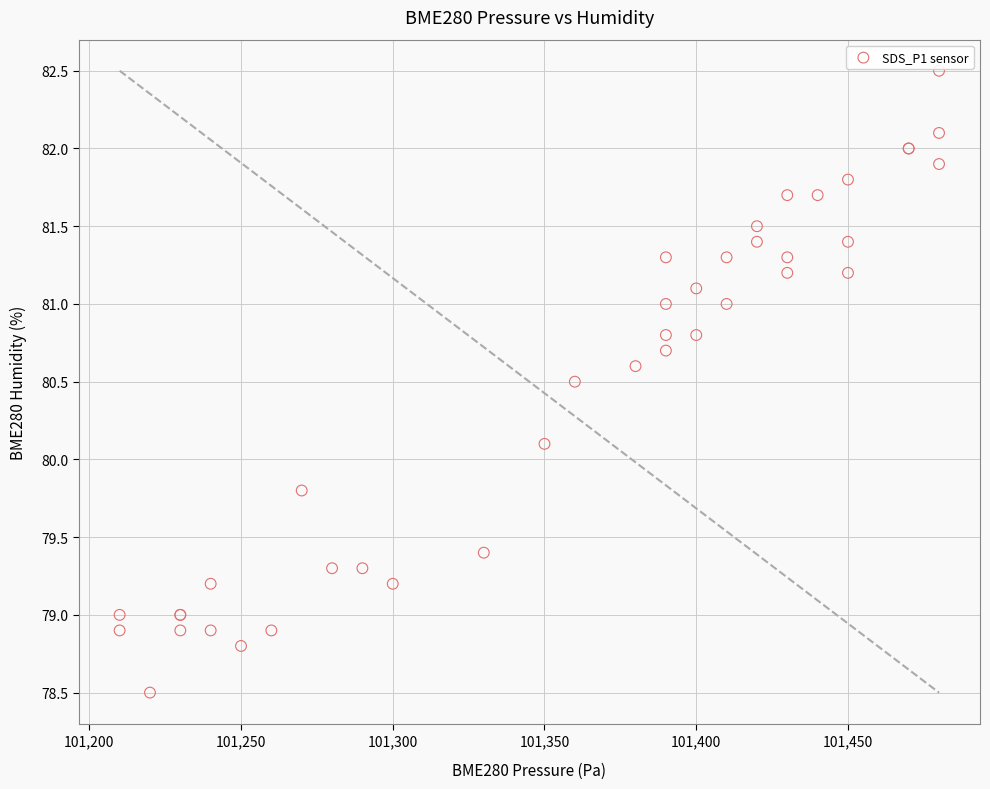

What Y value in the scatter plot is closest to 80?

80.1